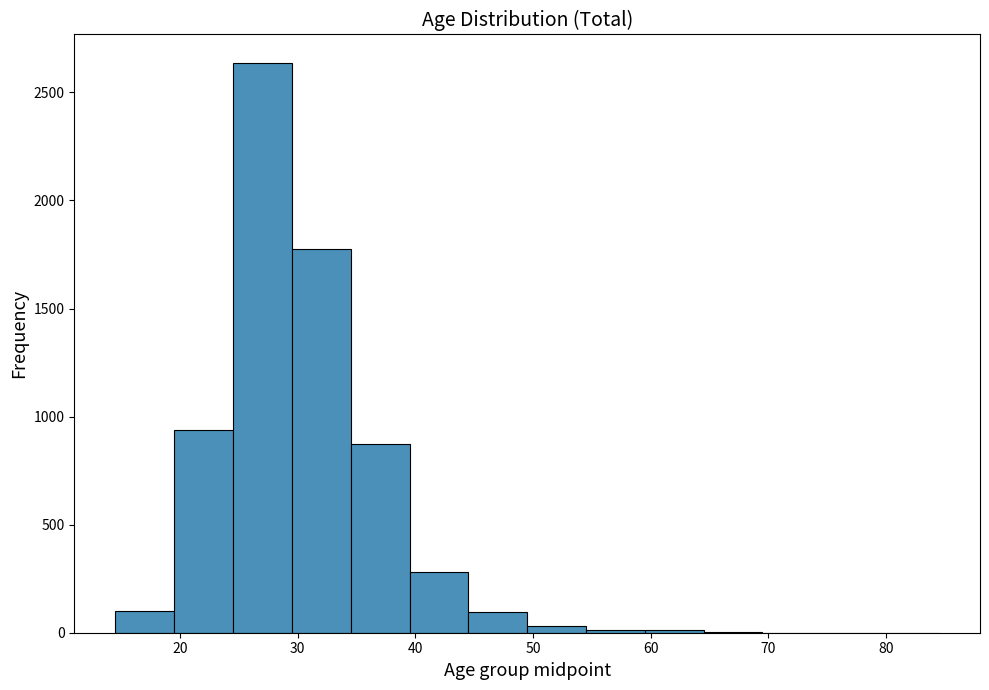

Reading left to right, list every bar in this chart as the range it spans on the x-axis followed by its height. Neither the bar edges nor the heights are printed on the chart, so give them approximately, as read against the axes.

14.5 to 19.5: 100
19.5 to 24.5: 950
24.5 to 29.5: 2650
29.5 to 34.5: 1750
34.5 to 39.5: 900
39.5 to 44.5: 300
44.5 to 49.5: 100
49.5 to 54.5: under 50
54.5 to 59.5: under 50
59.5 to 64.5: under 50
64.5 to 69.5: under 50
69.5 to 74.5: under 50
74.5 to 79.5: 0
79.5 to 84.5: under 50